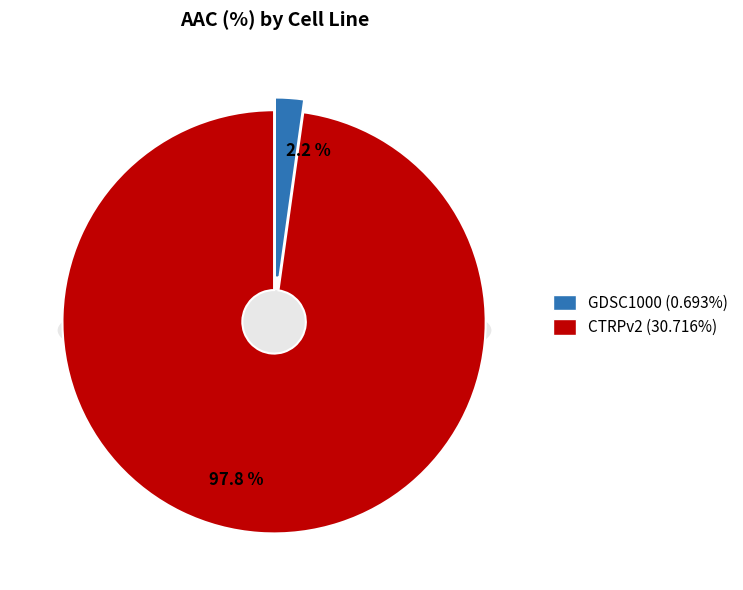

How many segments does this pie chart have?

2